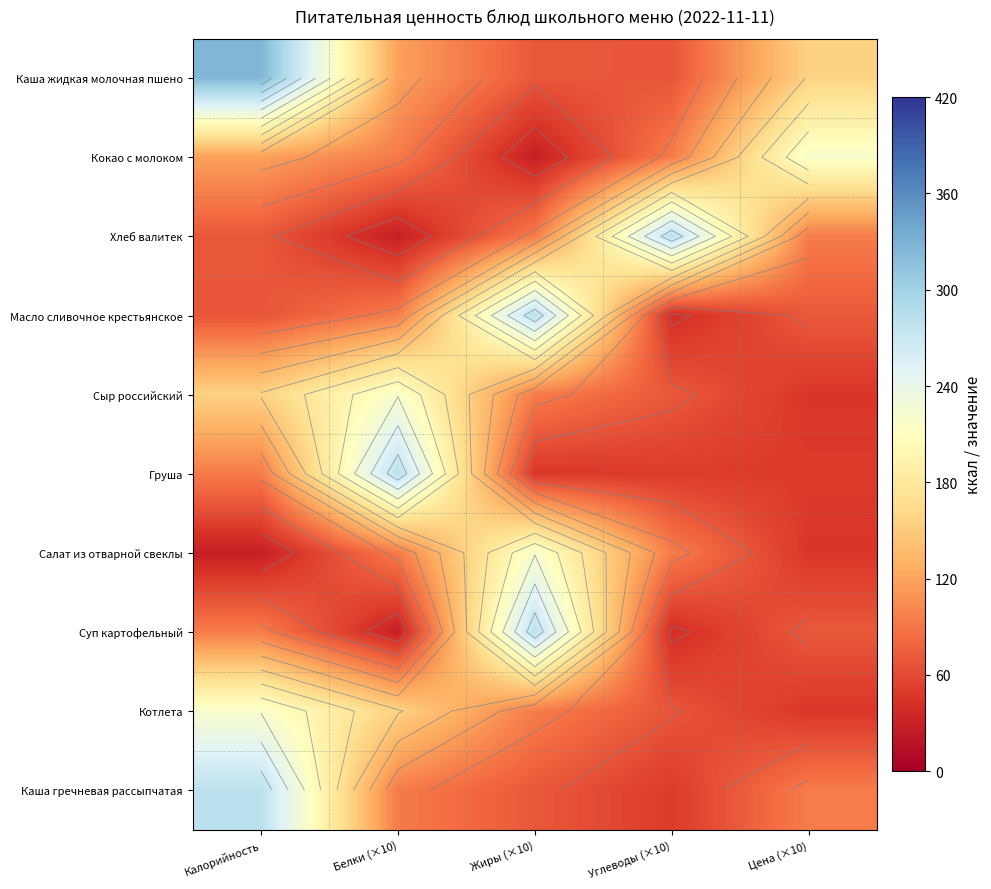

True or false: Каша жидкая молочная пшено has a value of 68.0 at Углеводы (×10).

True